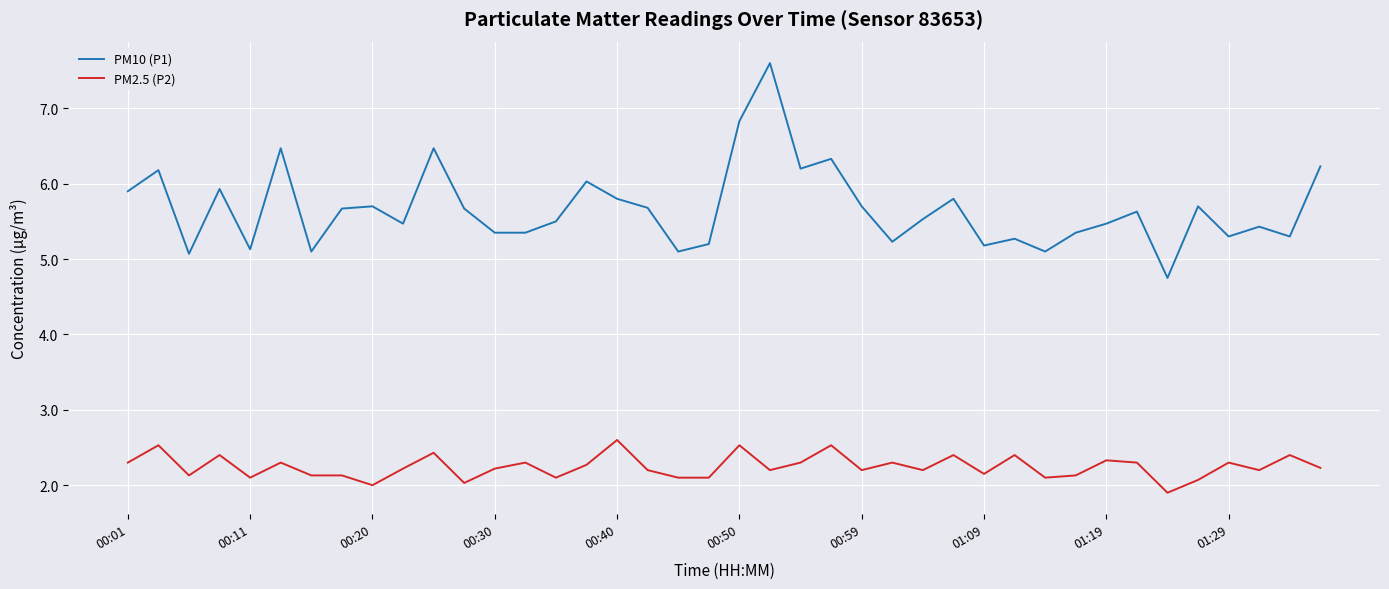

Which series has the largest range (max minus min)?

PM10 (P1)